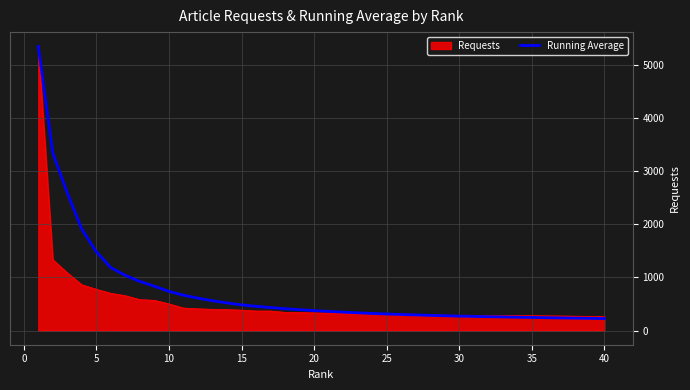

What is the maximum value shown in the chart?

5346